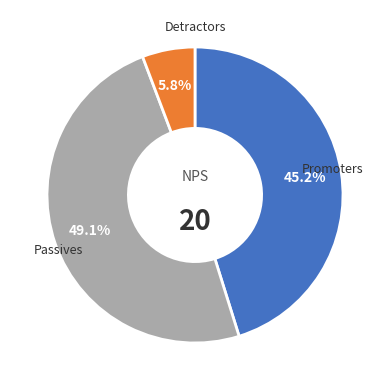

Is there a majority slice in this chart?

No